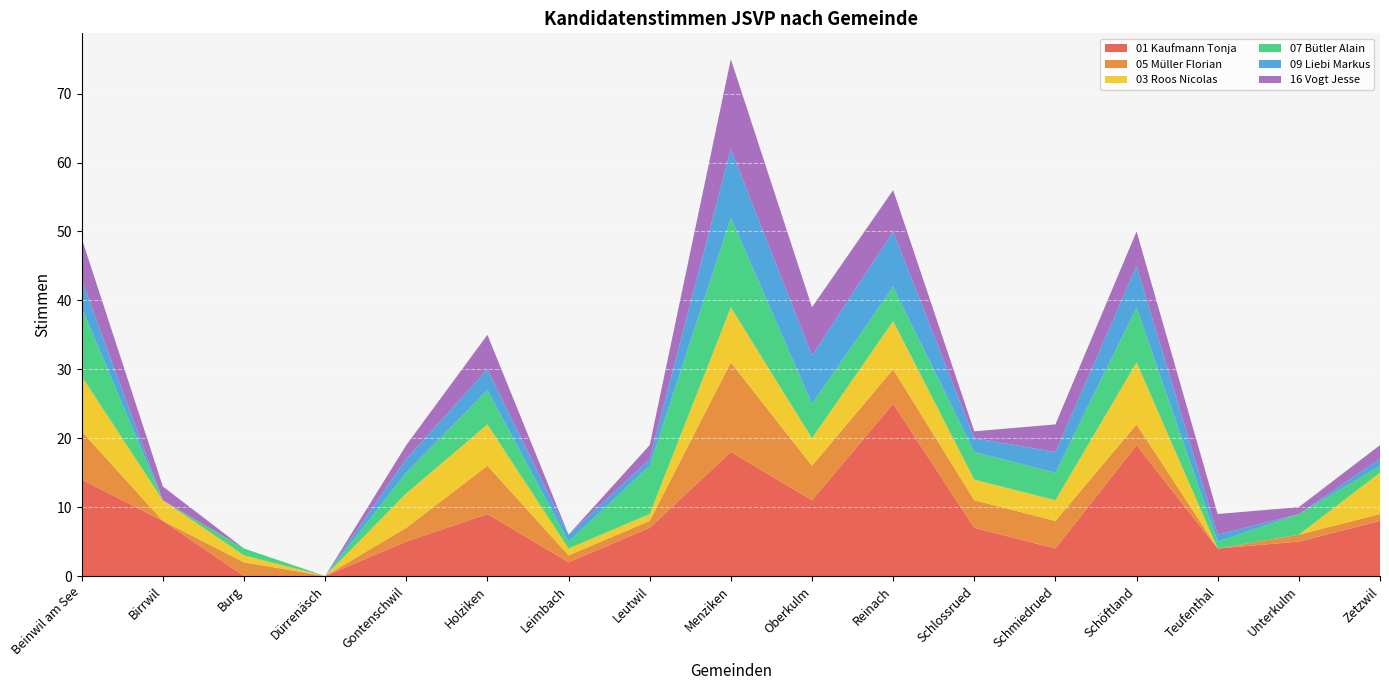

Reading right to left, what are all the values shown in this chart?

01 Kaufmann Tonja: Zetzwil=8	Unterkulm=5	Teufenthal=4	Schöftland=19	Schmiedrued=4	Schlossrued=7	Reinach=25	Oberkulm=11	Menziken=18	Leutwil=7	Leimbach=2	Holziken=9	Gontenschwil=5	Dürrenäsch=0	Burg=0	Birrwil=8	Beinwil am See=14
05 Müller Florian: Zetzwil=1	Unterkulm=1	Teufenthal=0	Schöftland=3	Schmiedrued=4	Schlossrued=4	Reinach=5	Oberkulm=5	Menziken=13	Leutwil=1	Leimbach=1	Holziken=7	Gontenschwil=2	Dürrenäsch=0	Burg=2	Birrwil=0	Beinwil am See=7
03 Roos Nicolas: Zetzwil=6	Unterkulm=0	Teufenthal=0	Schöftland=9	Schmiedrued=3	Schlossrued=3	Reinach=7	Oberkulm=4	Menziken=8	Leutwil=1	Leimbach=1	Holziken=6	Gontenschwil=5	Dürrenäsch=0	Burg=1	Birrwil=3	Beinwil am See=8
07 Bütler Alain: Zetzwil=1	Unterkulm=3	Teufenthal=1	Schöftland=8	Schmiedrued=4	Schlossrued=4	Reinach=5	Oberkulm=5	Menziken=13	Leutwil=7	Leimbach=1	Holziken=5	Gontenschwil=3	Dürrenäsch=0	Burg=1	Birrwil=0	Beinwil am See=10
09 Liebi Markus: Zetzwil=1	Unterkulm=0	Teufenthal=1	Schöftland=6	Schmiedrued=3	Schlossrued=2	Reinach=8	Oberkulm=7	Menziken=10	Leutwil=1	Leimbach=1	Holziken=3	Gontenschwil=2	Dürrenäsch=0	Burg=0	Birrwil=0	Beinwil am See=4
16 Vogt Jesse: Zetzwil=2	Unterkulm=1	Teufenthal=3	Schöftland=5	Schmiedrued=4	Schlossrued=1	Reinach=6	Oberkulm=7	Menziken=13	Leutwil=2	Leimbach=0	Holziken=5	Gontenschwil=2	Dürrenäsch=0	Burg=0	Birrwil=2	Beinwil am See=6